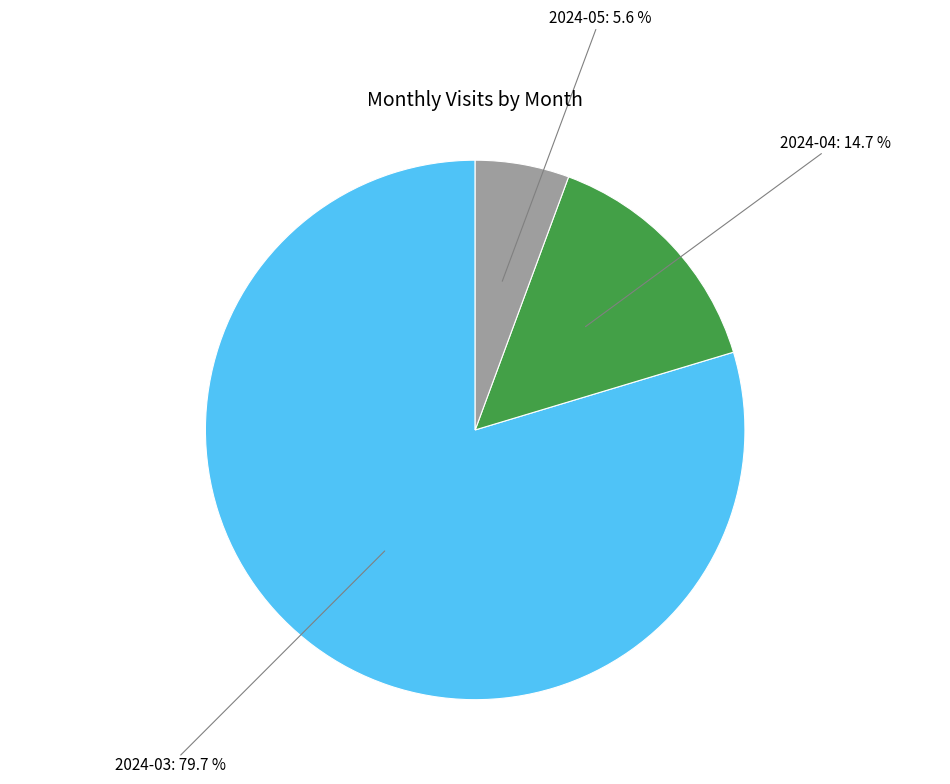

Combined, do 2024-05 and 2024-04 account for over 50%?

No